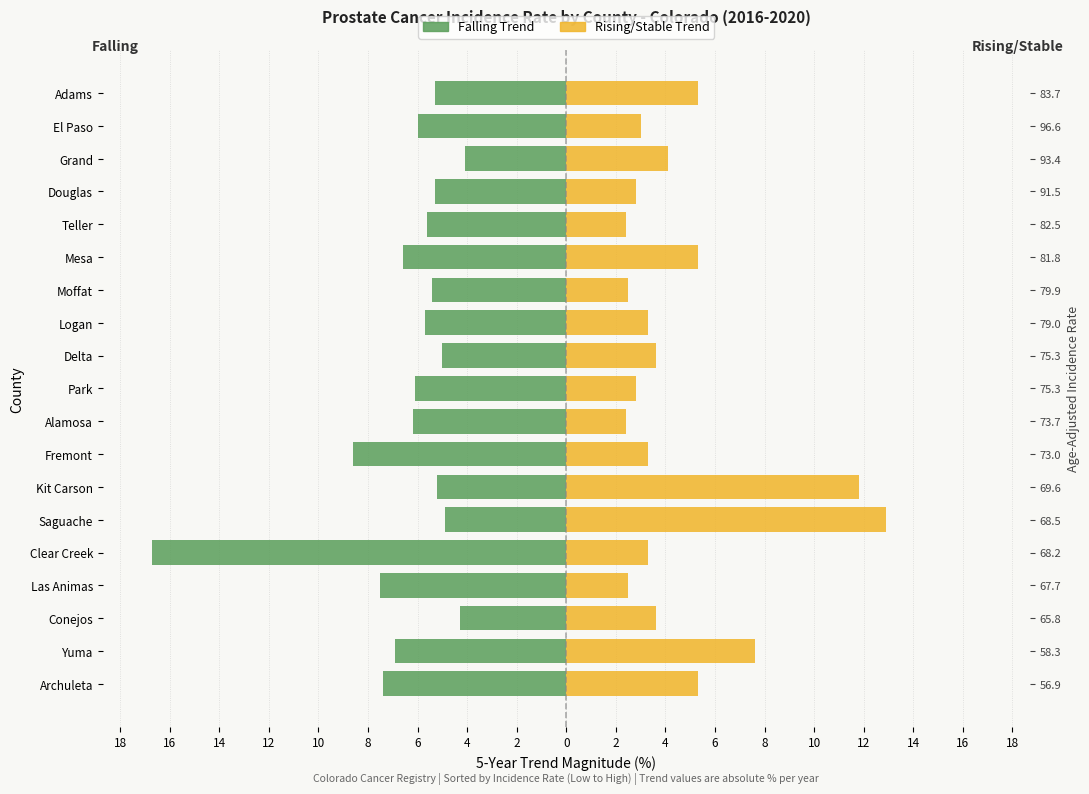

What are all the series names shown in the legend?

Falling Trend, Rising/Stable Trend